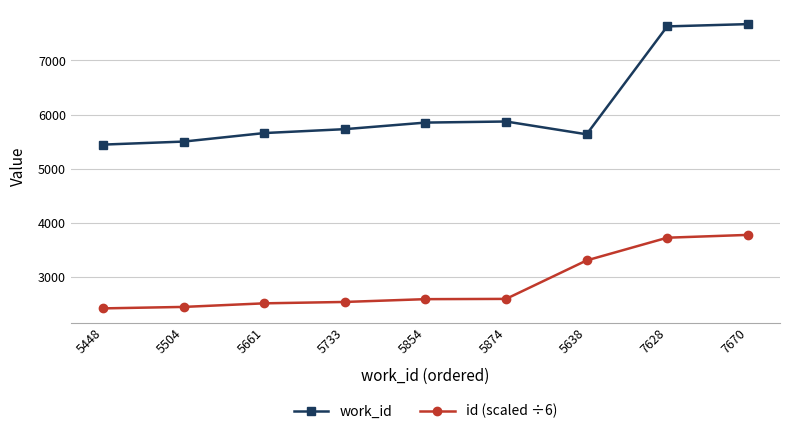

What is the label of the 6th point from the left?

5874